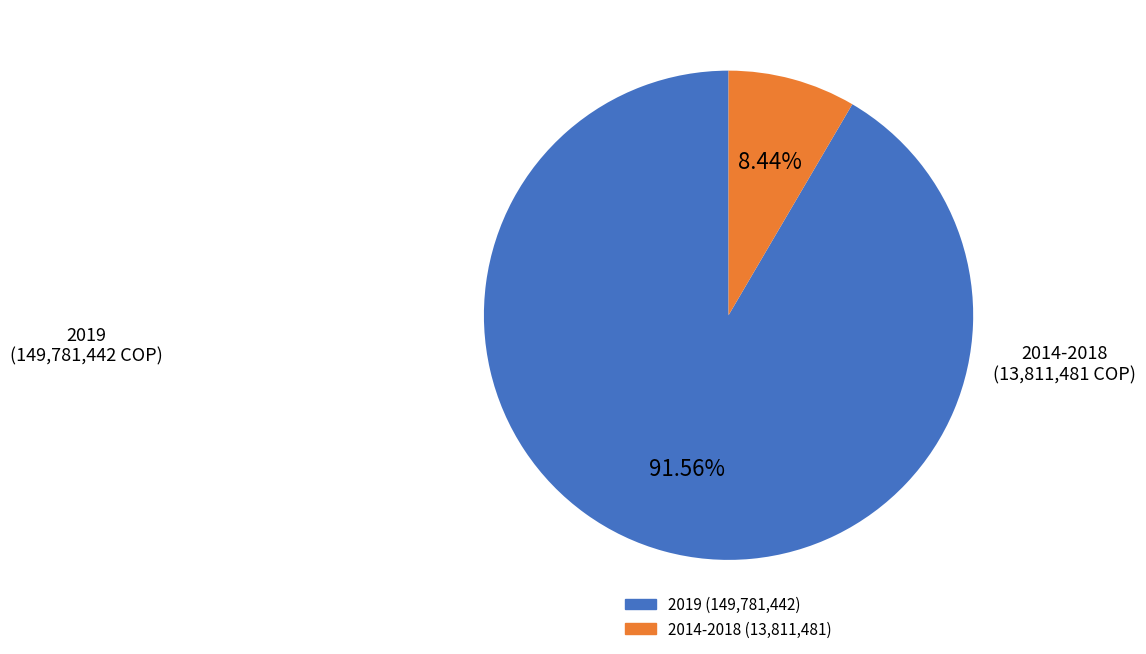

Is there any slice that represents more than half of the pie?

Yes